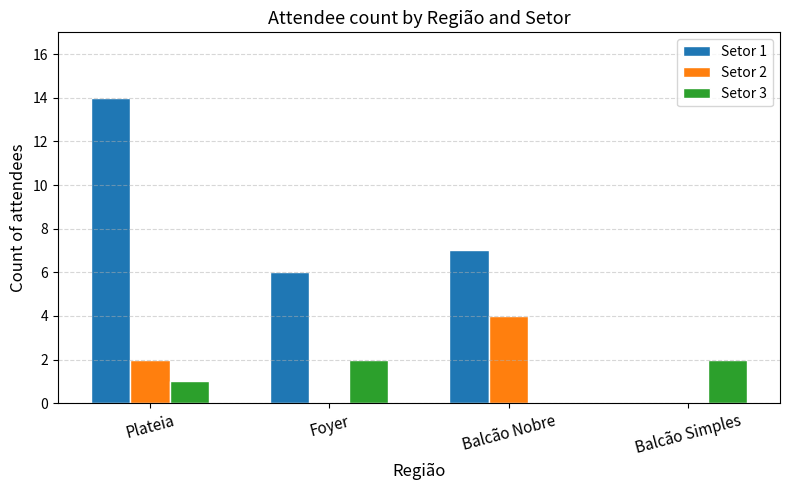

Reading left to right, transcribe all the data shown in this chart.

Setor 1: Plateia=14	Foyer=6	Balcão Nobre=7	Balcão Simples=0
Setor 2: Plateia=2	Foyer=0	Balcão Nobre=4	Balcão Simples=0
Setor 3: Plateia=1	Foyer=2	Balcão Nobre=0	Balcão Simples=2